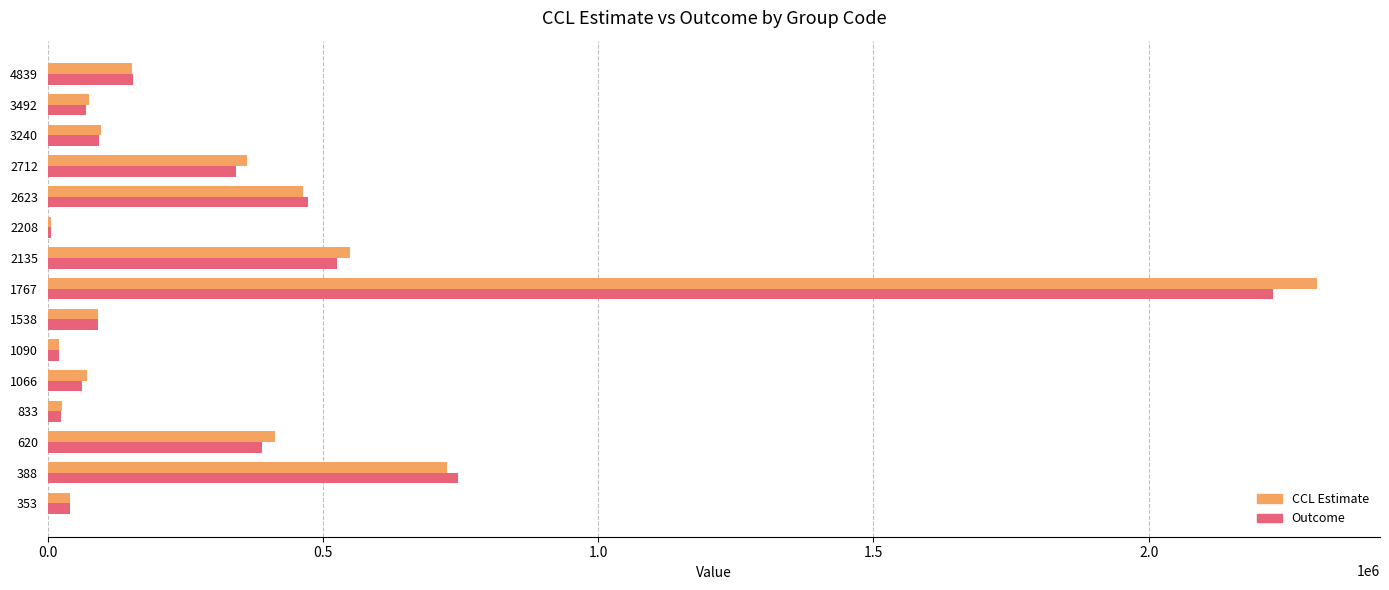

The value of CCL Estimate at 1767 is 1244163. True or false?

False